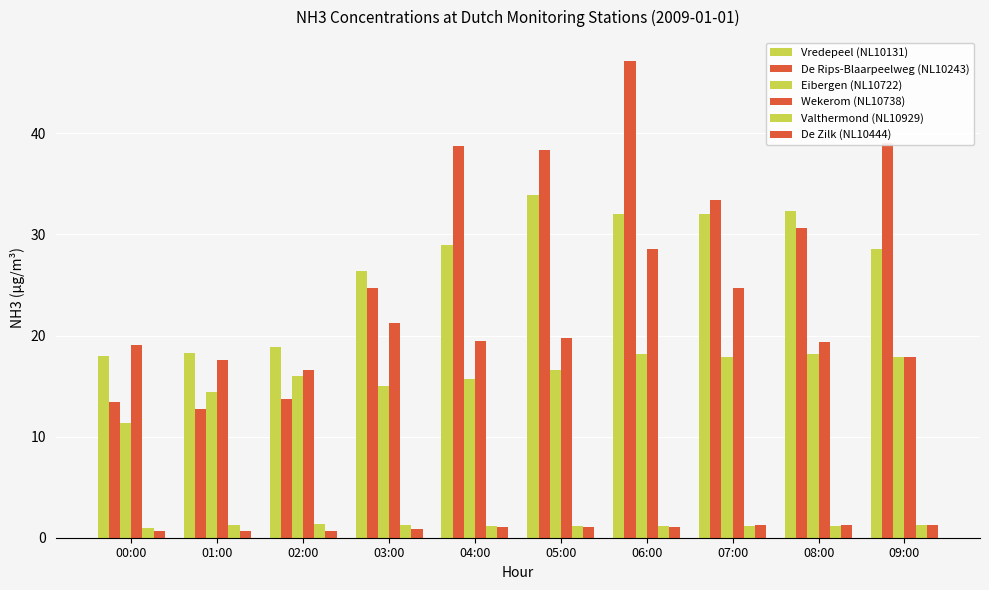

Rank the series at 03:00 from highest to lowest value.

Vredepeel (NL10131), De Rips-Blaarpeelweg (NL10243), Wekerom (NL10738), Eibergen (NL10722), Valthermond (NL10929), De Zilk (NL10444)